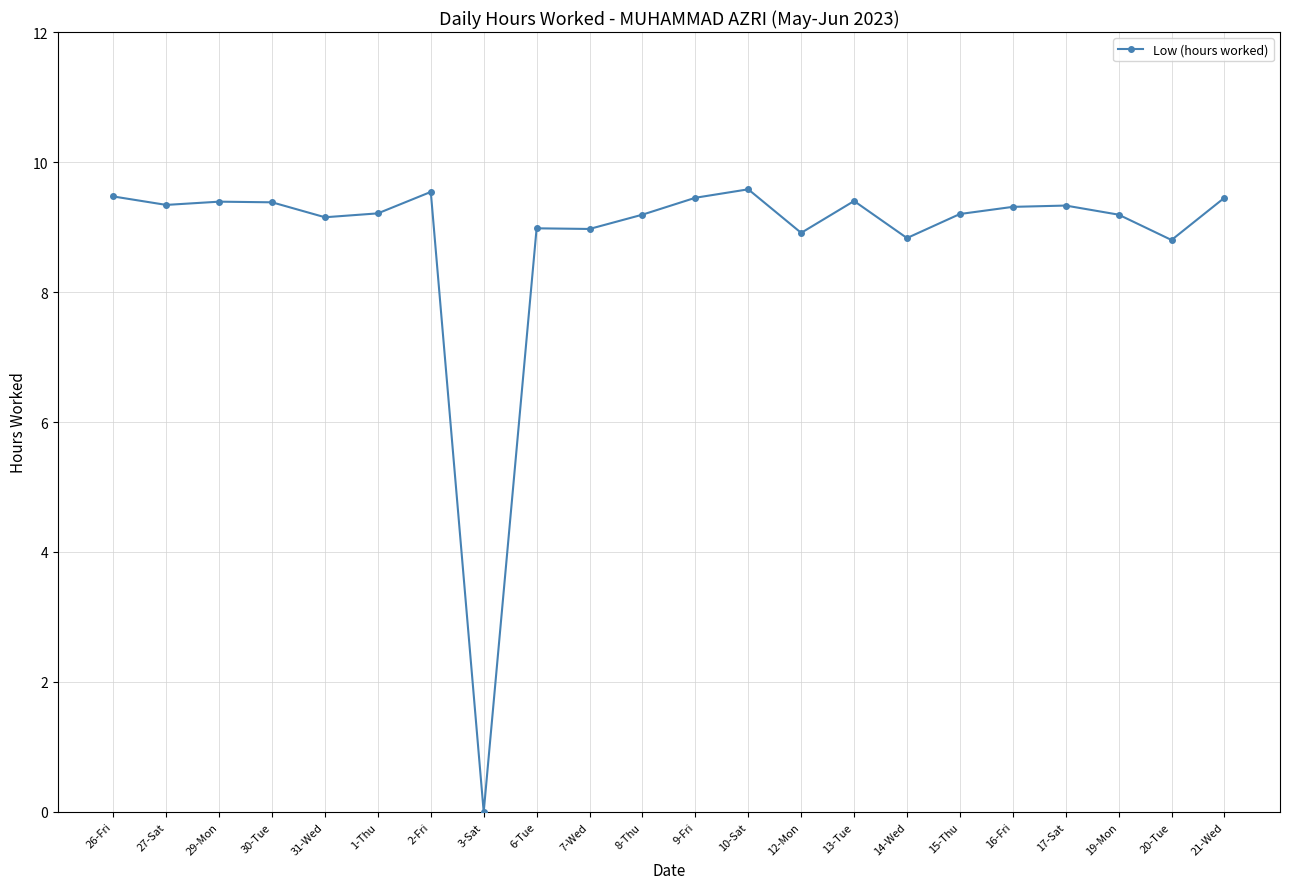

How many data points does each series have?

22